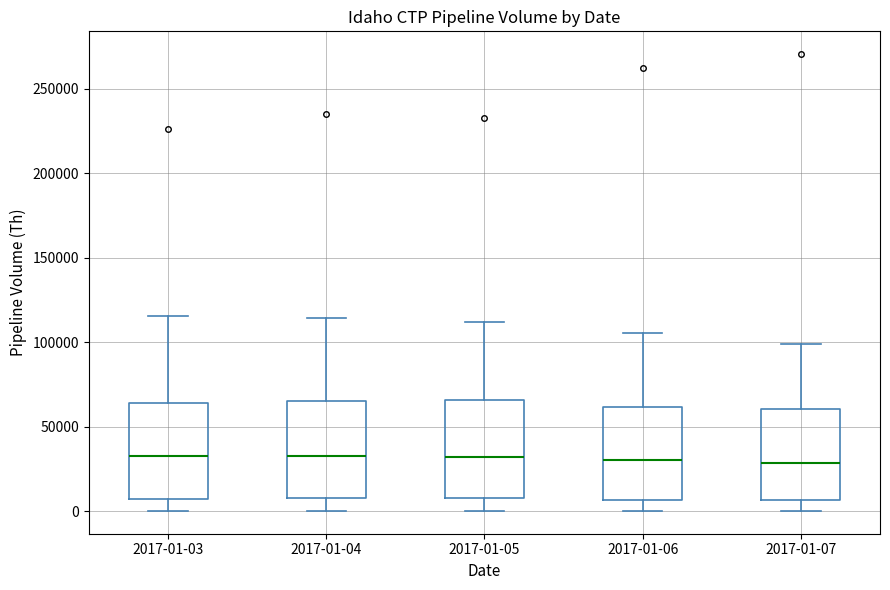

Where does the upper whisker of the box for 2017-01-04 end on the y-axis? The values are not printed on the chart, so give them approximately, as read against the axis.

115000